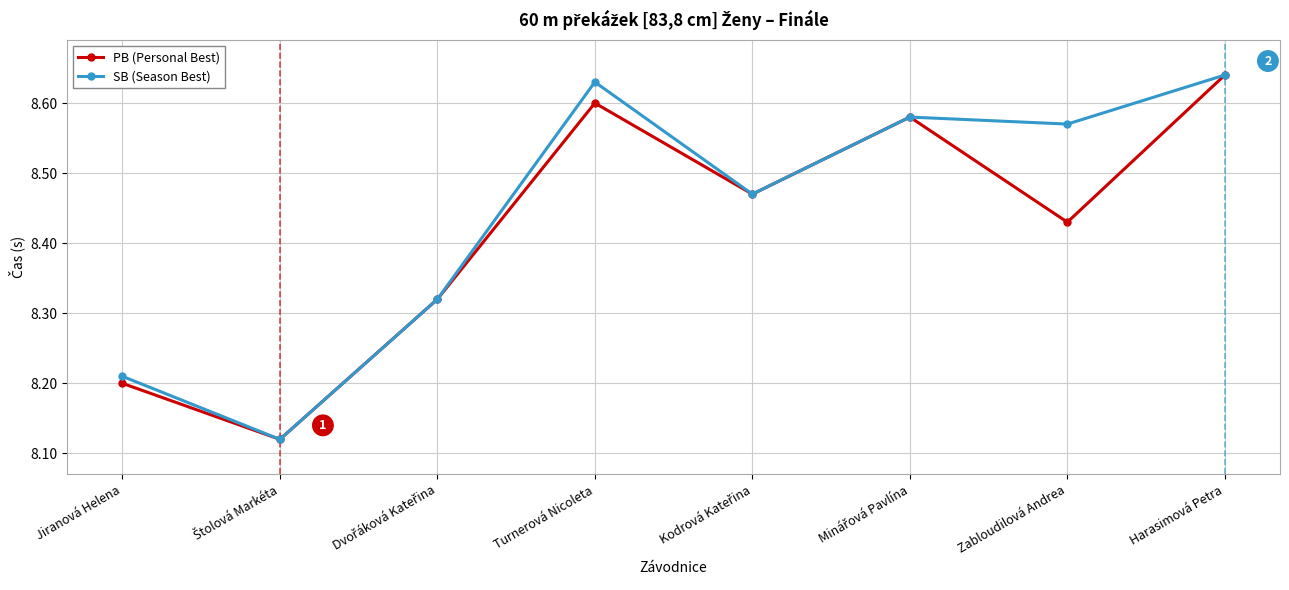

Rank the series by their average value, from highest to lowest.

SB (Season Best), PB (Personal Best)